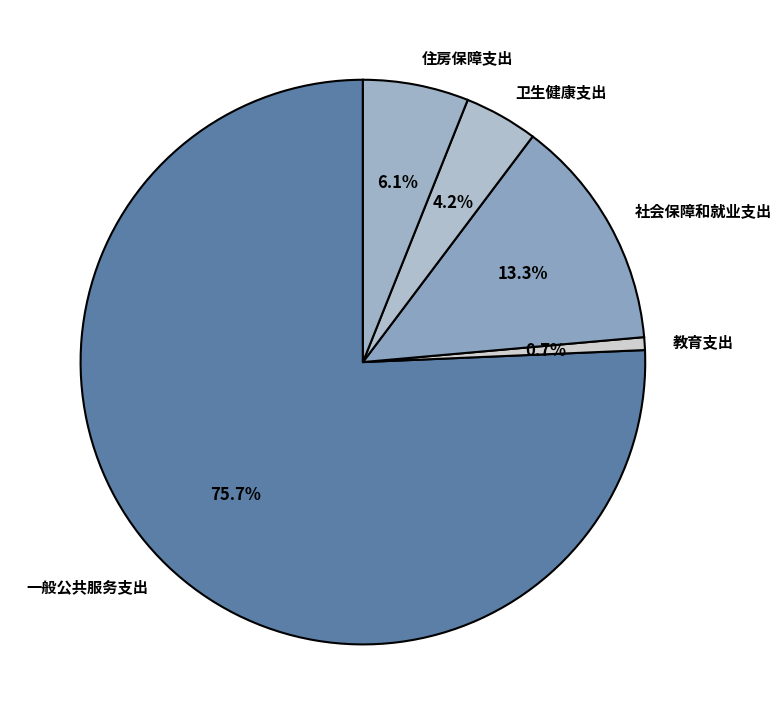

How many segments does this pie chart have?

5